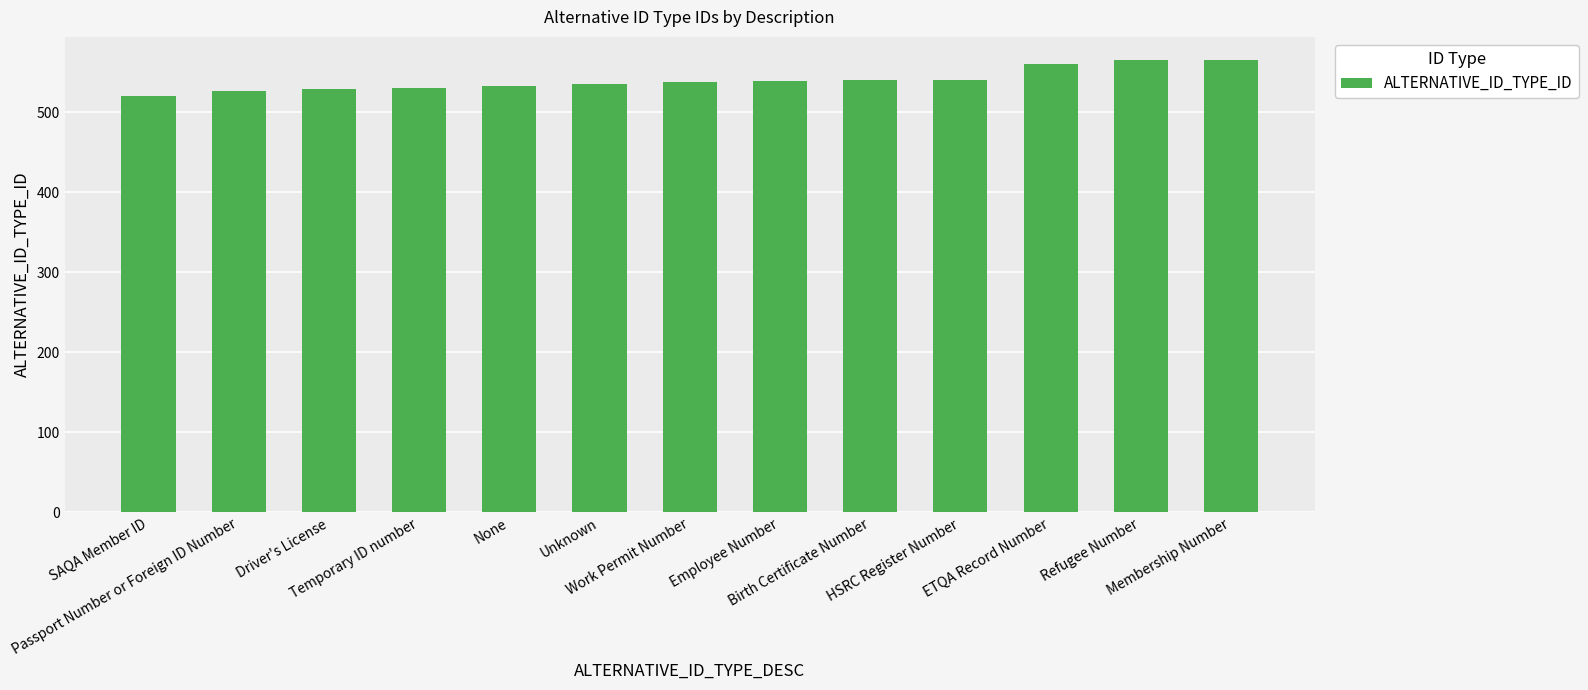

What is the minimum value shown in the chart?

521